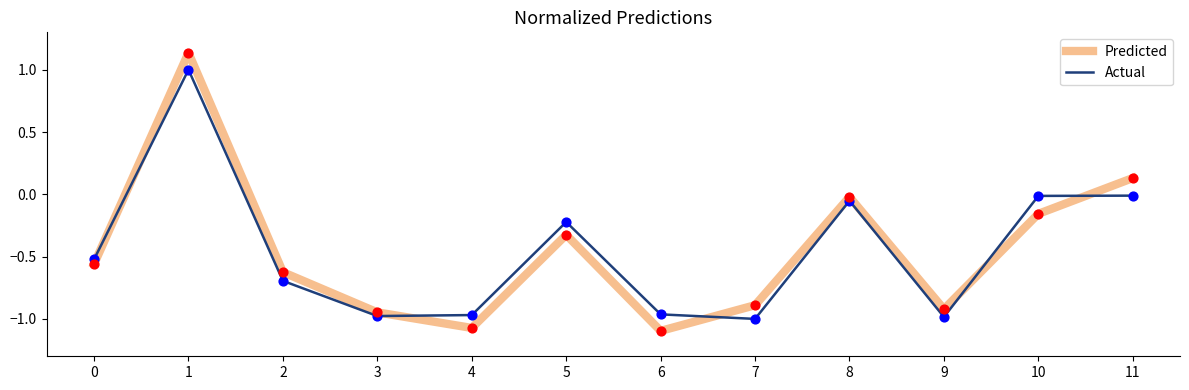

Which series has the widest spread of values?

Predicted